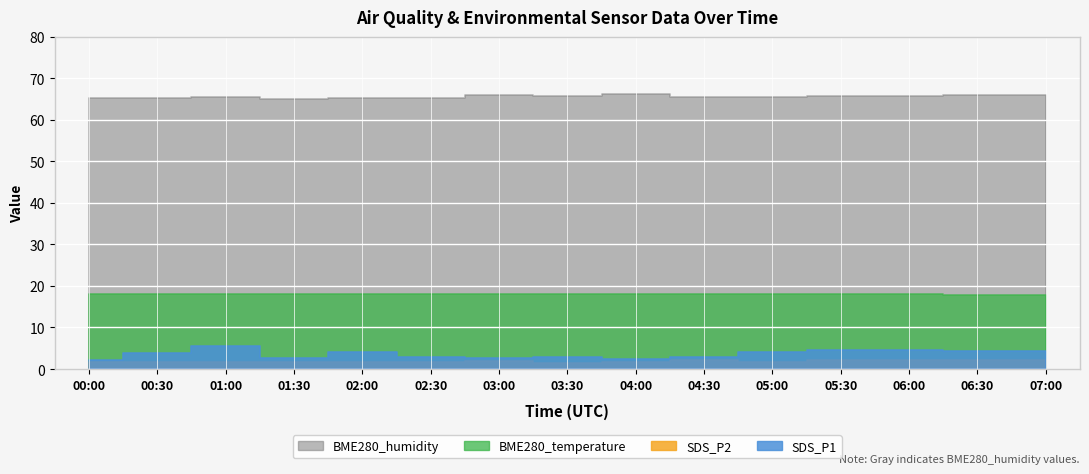

What is the sum of all SDS_P1 values?

53.7